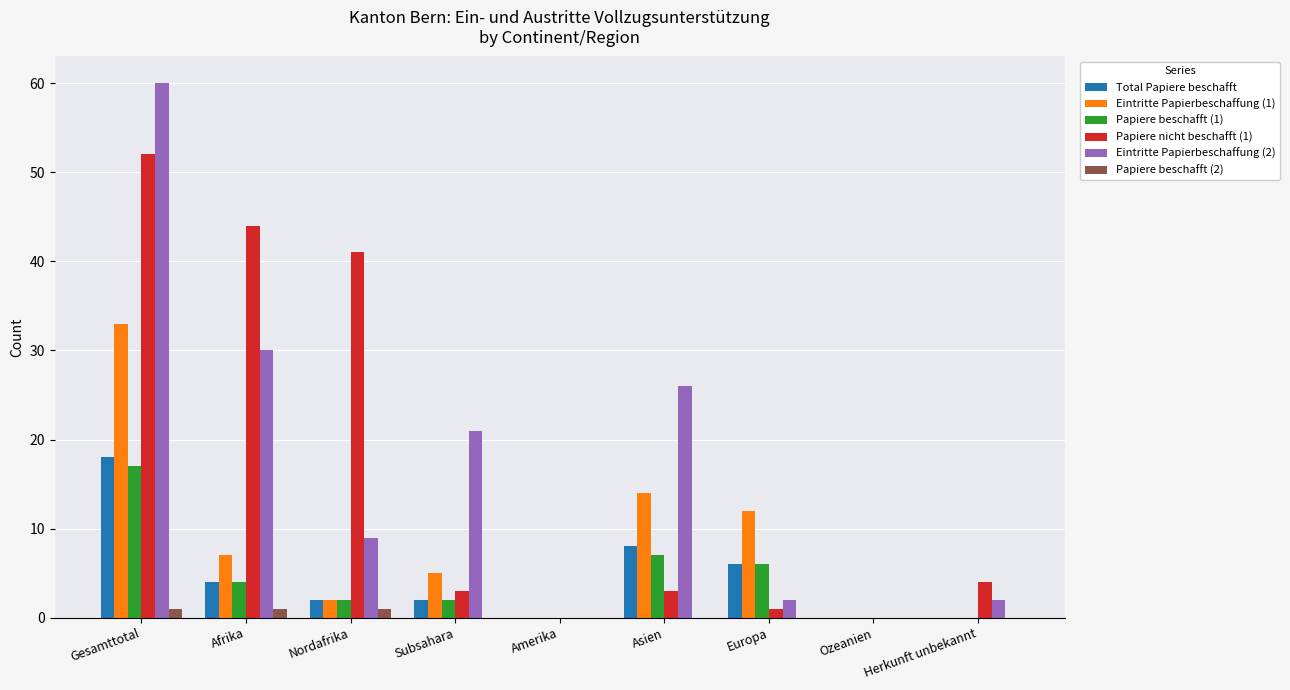

Does the chart contain stacked bars?

No